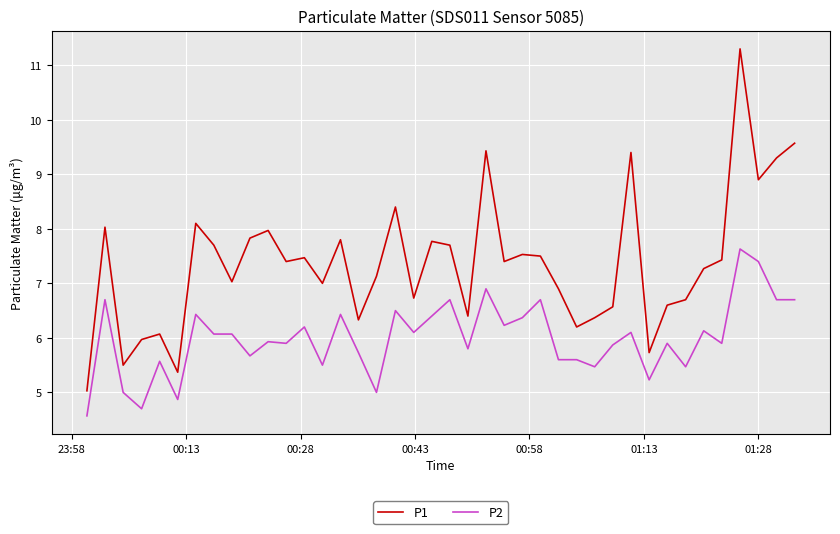

Which series has the widest spread of values?

P1